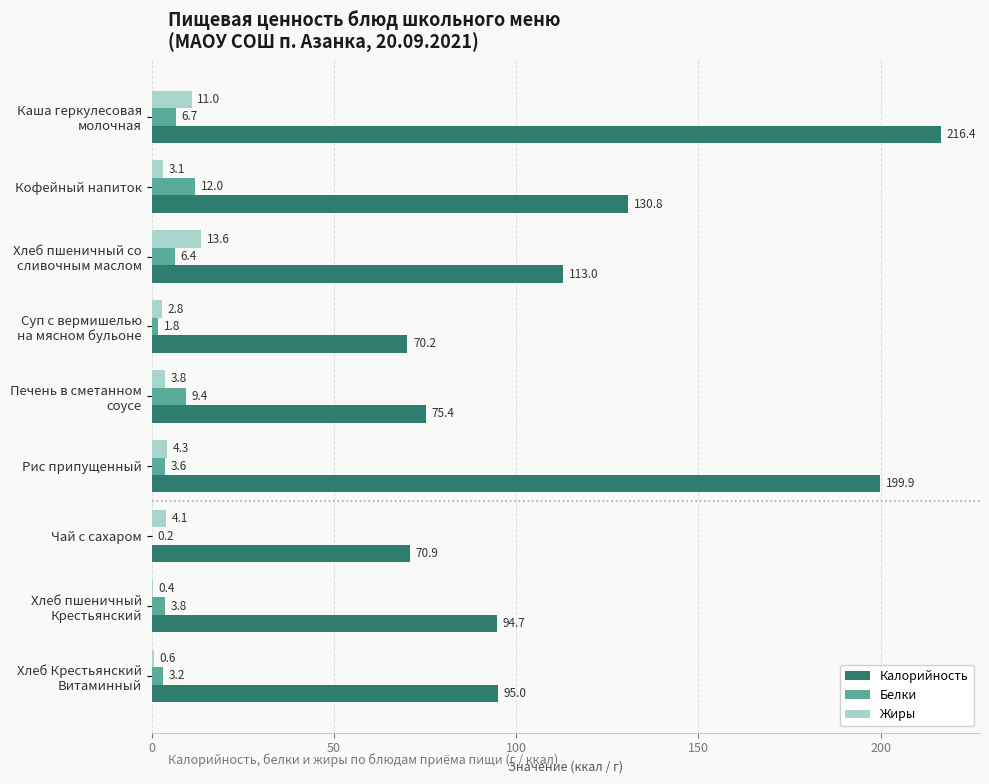

At which label is Калорийность closest to 143?

Кофейный напиток